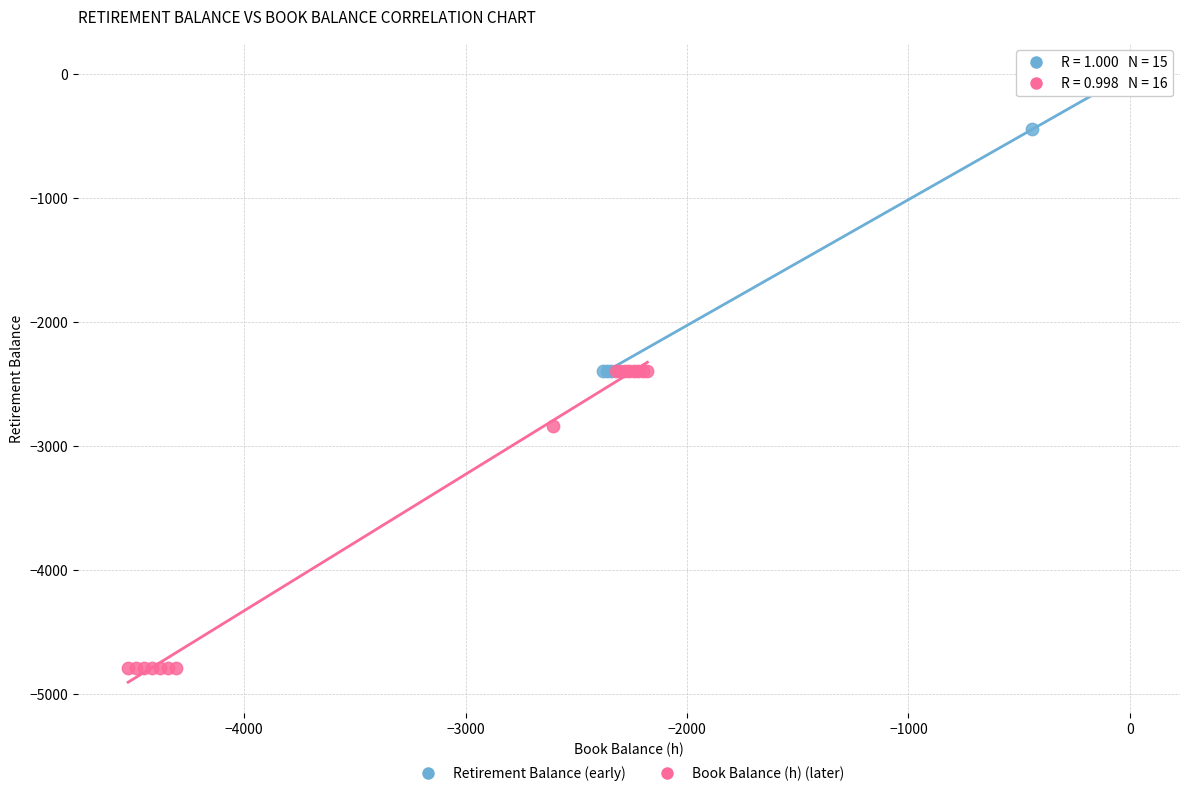

Which series contains the lowest Y value?

Book Balance (h) (later)